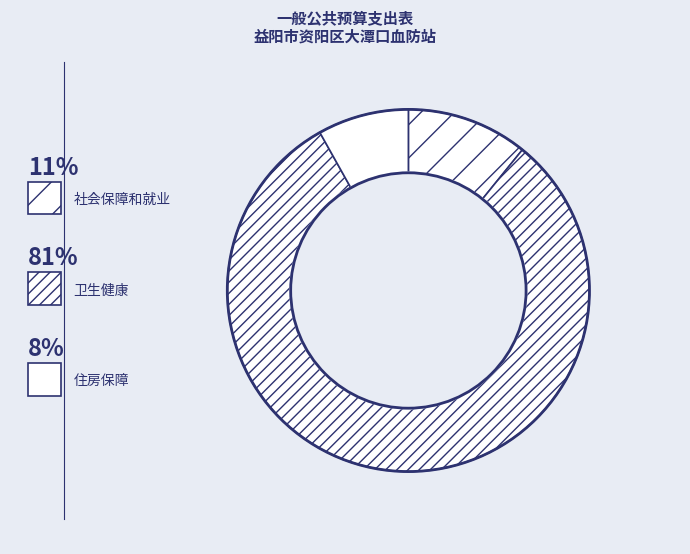

Count the number of slices in the pie.

3